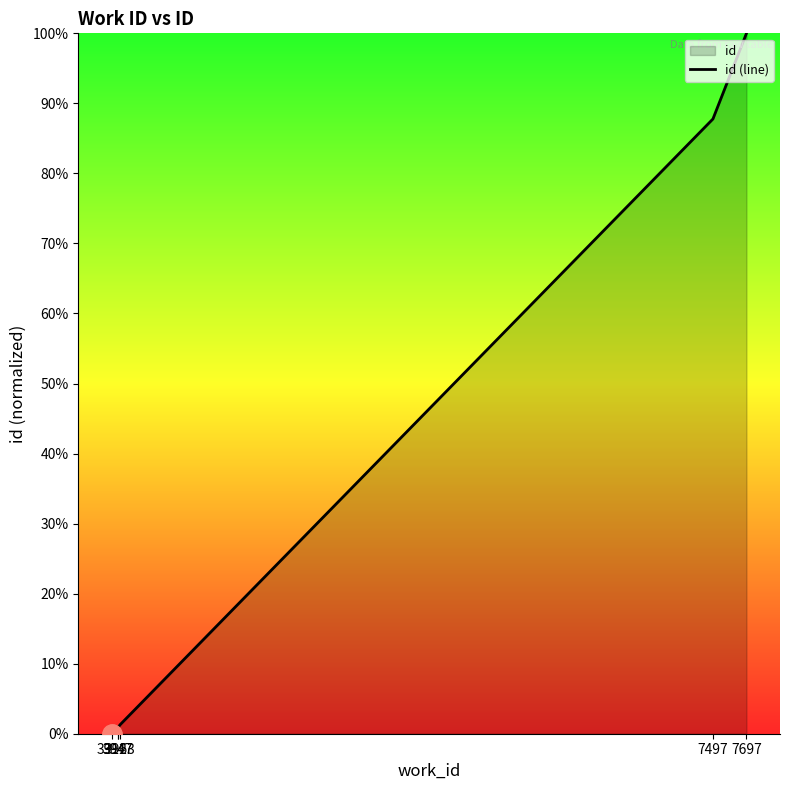

Reading right to left, what are all the values shown in this chart?

7697=100.0	7497=87.8	3963=1.3	3947=0.9	3947=0.8	3912=0.0